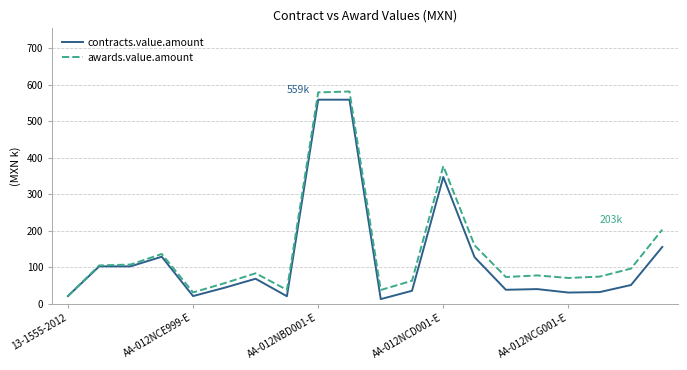

Which series has the widest spread of values?

awards.value.amount